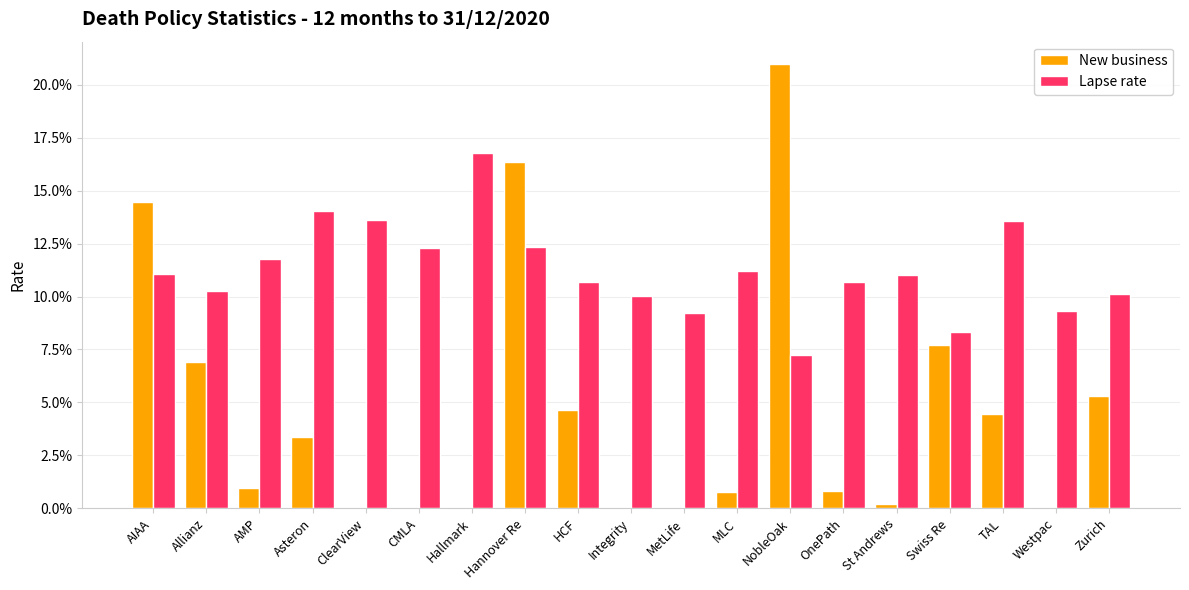

What is the total value across all series at Westpac?

0.1